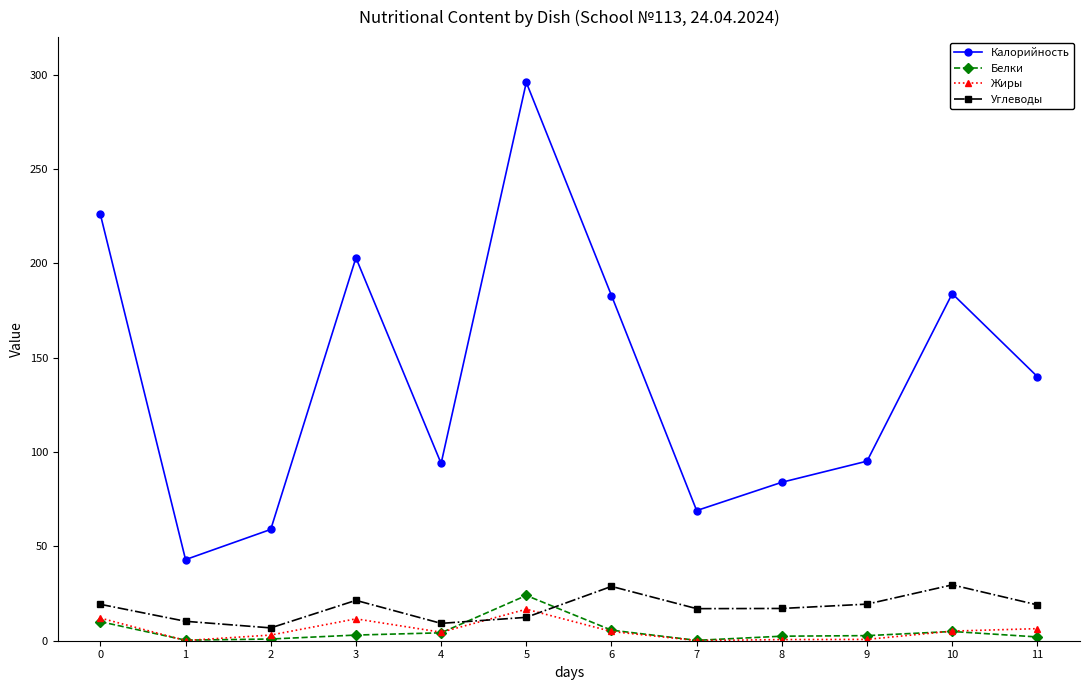

At which category is the sum across all series the highest?

5